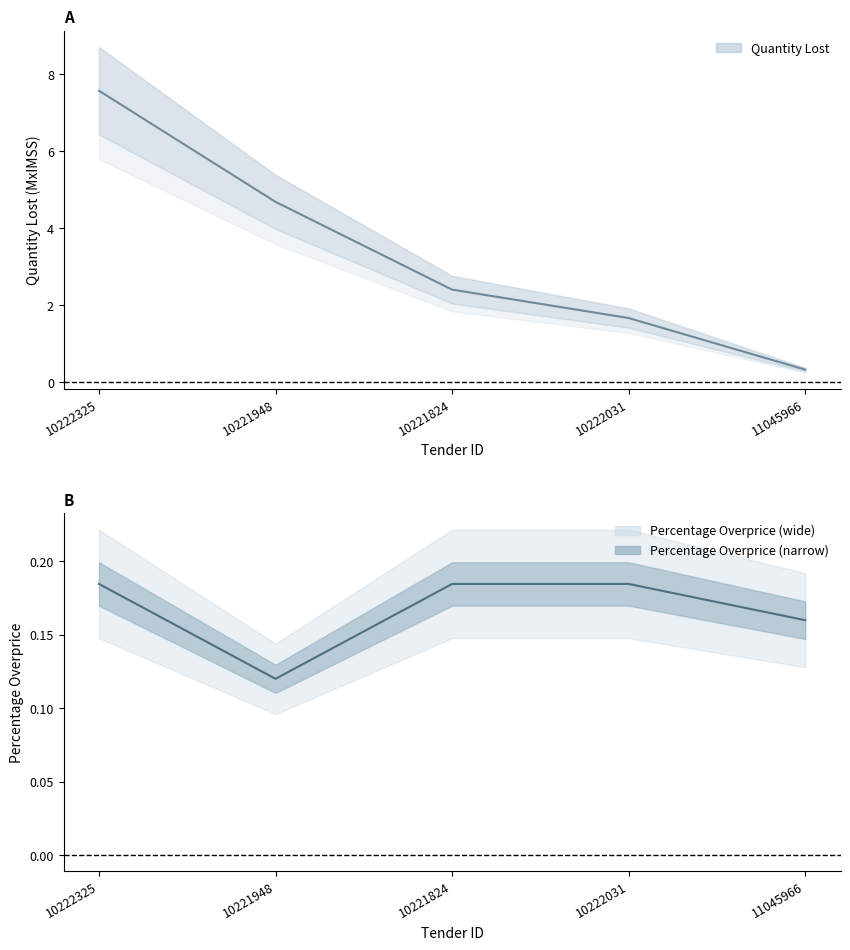

What is the difference between the second highest and minimum values in the Percentage Overprice series?

0.1